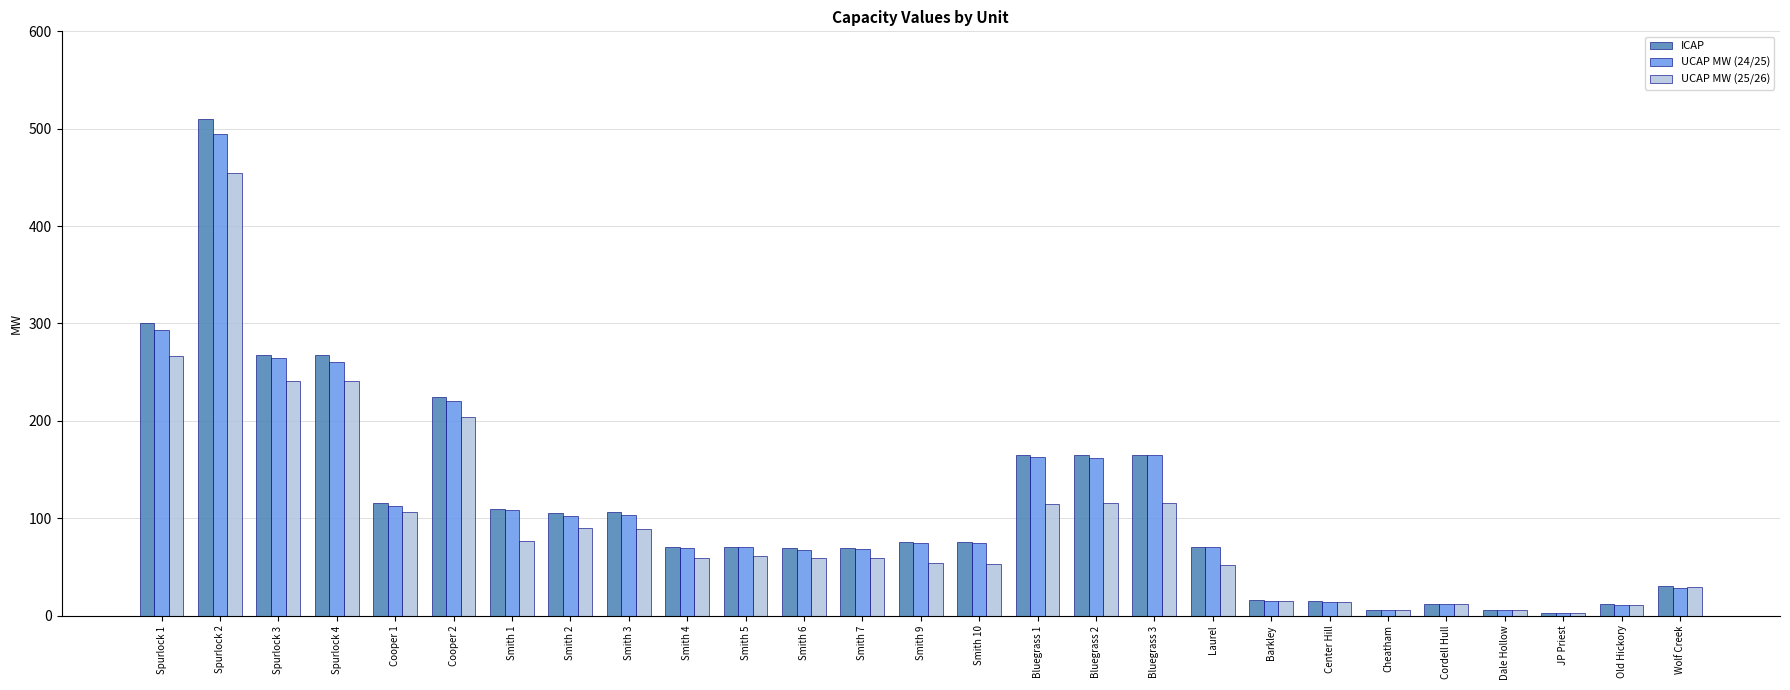

At which category is the sum across all series the highest?

Spurlock 2